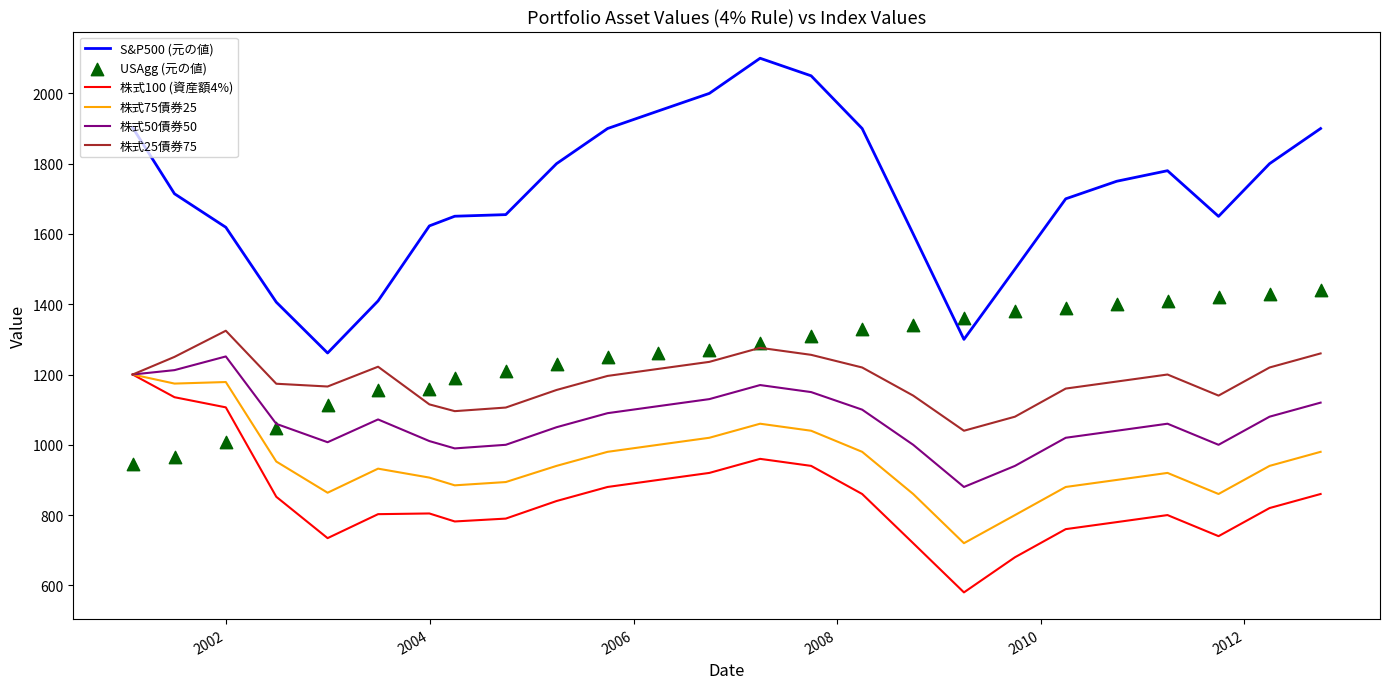

Which series contains the lowest Y value?

株式100 (資産額4%)